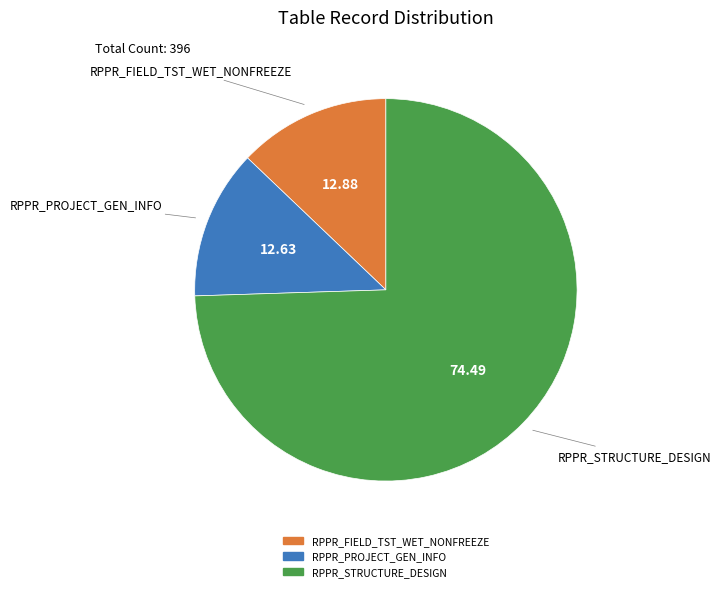

How many slices are in this pie chart?

3